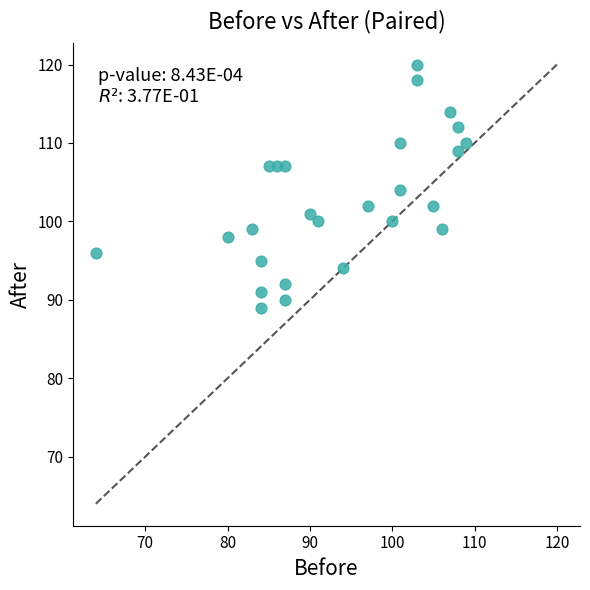

What is the range of X values (max minus min)?

45